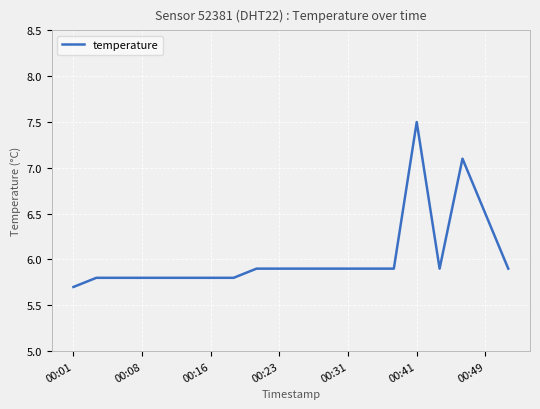

What is the minimum value shown in the chart?

5.7